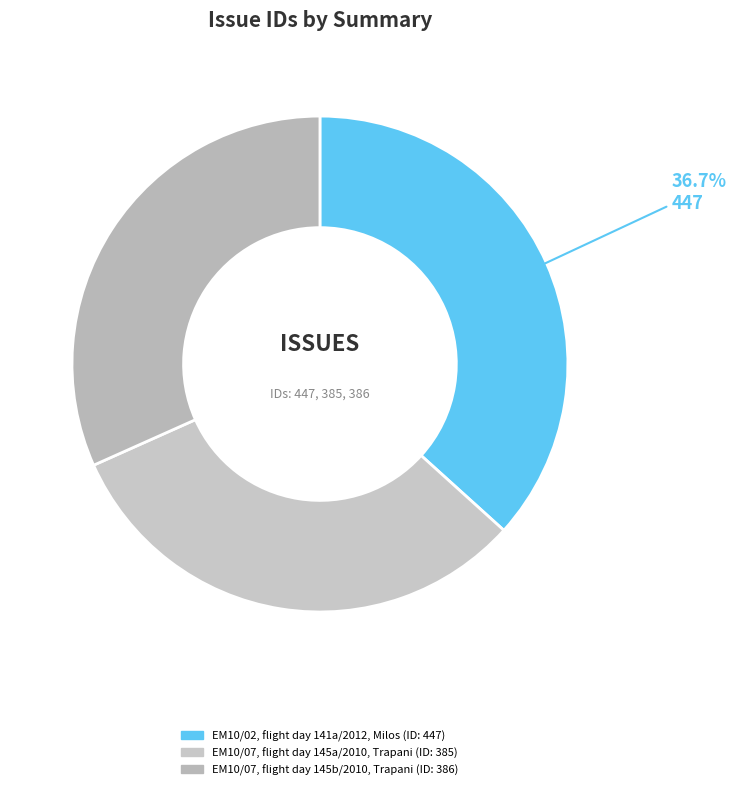

What is the change in value from EM10/02, flight day 141a/2012, Milos to EM10/07, flight day 145b/2010, Trapani?

-61